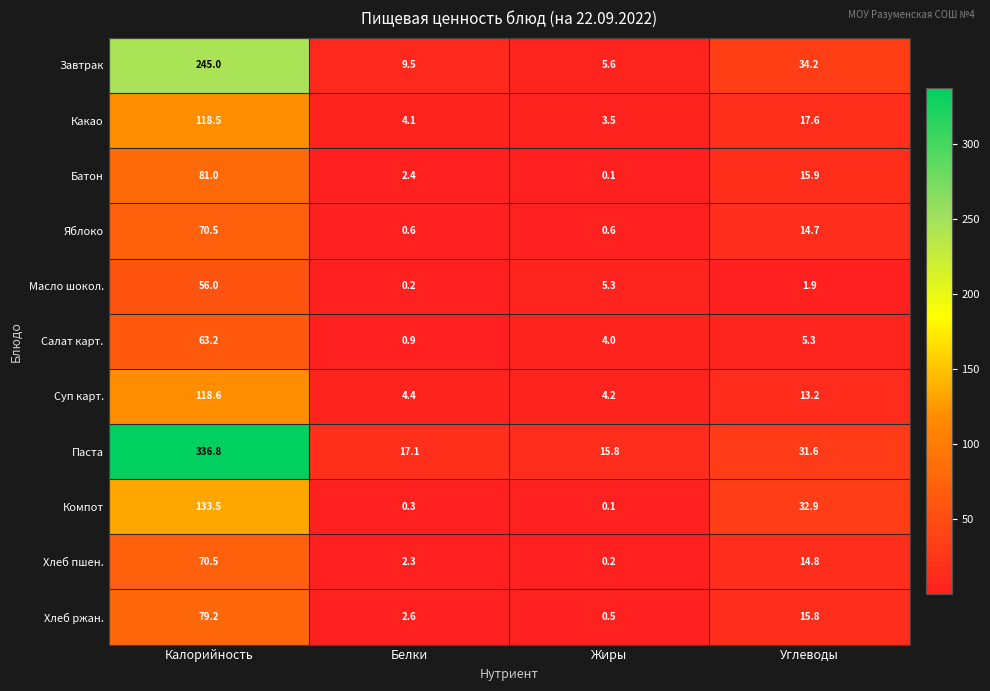

What is the sum of the Паста values at Жиры and Углеводы?

47.4